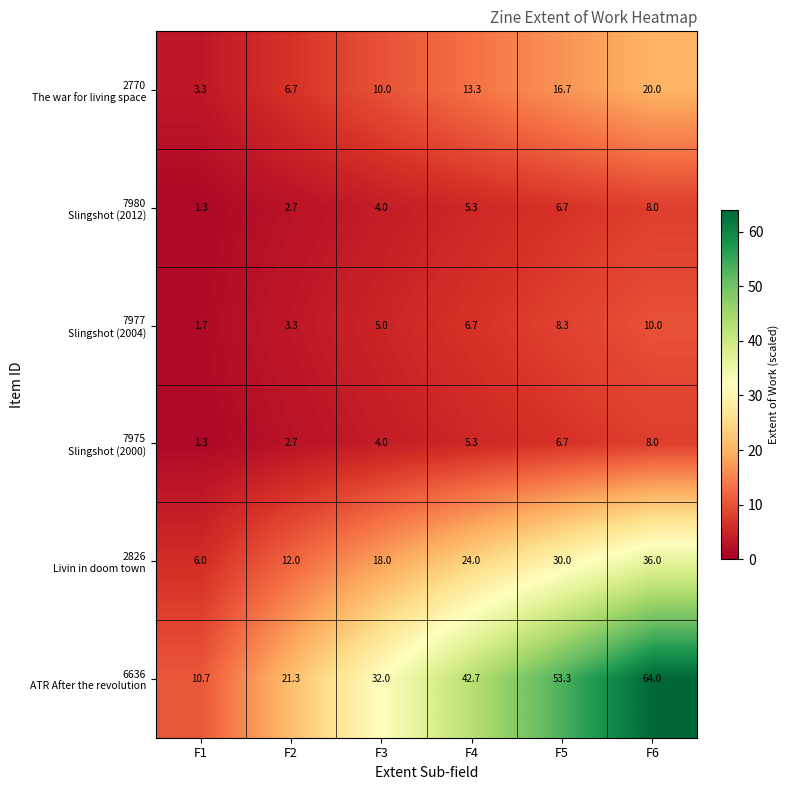

At how many categories does at least one series exceed 6?

6